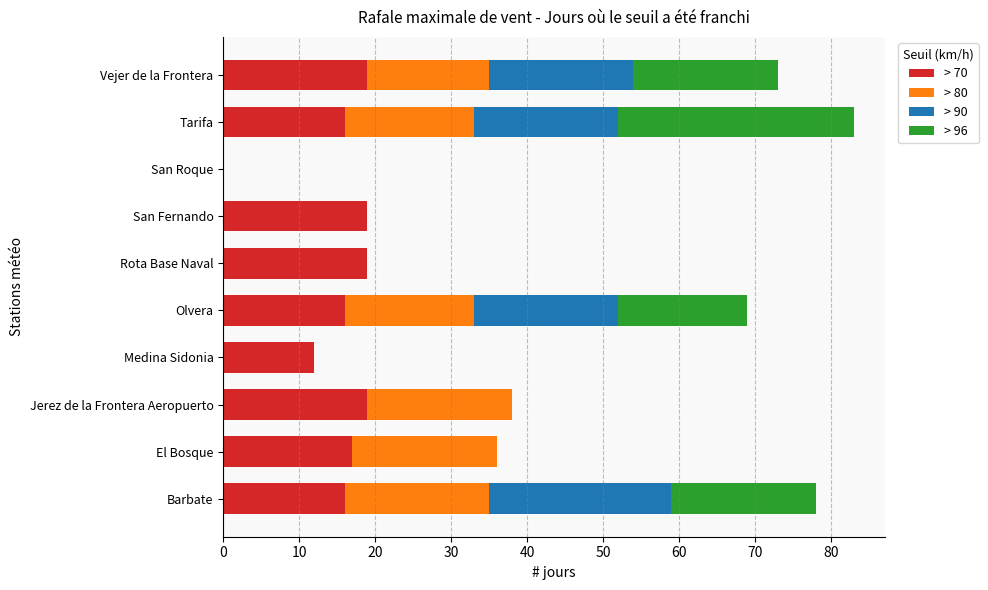

What is the total value across all series at El Bosque?

36